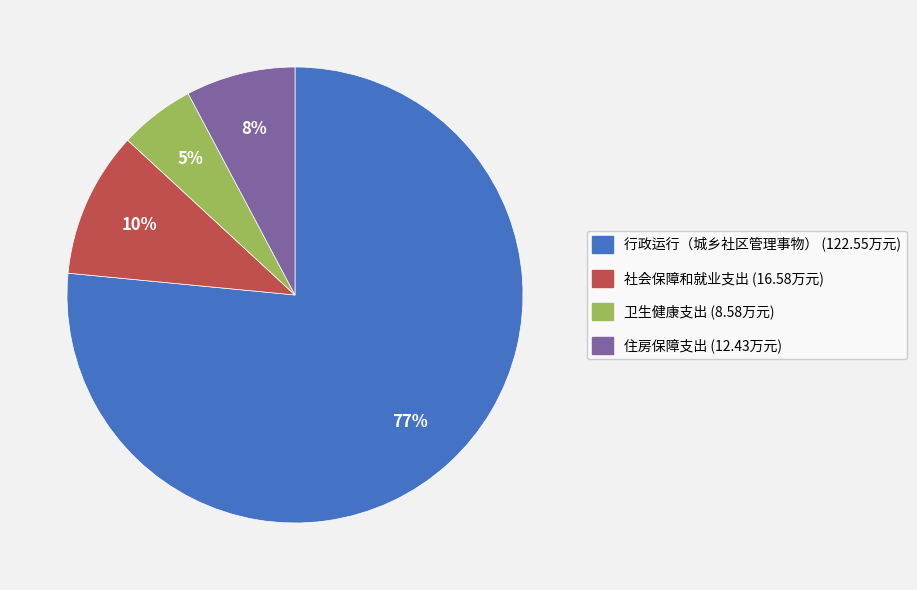

To the nearest percent, what is the average slice percentage?

25%